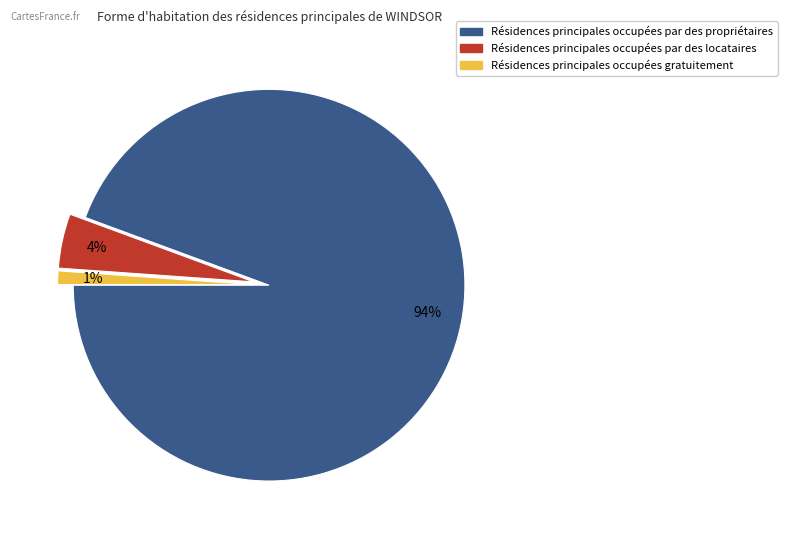

To the nearest percent, what is the average slice percentage?

33%